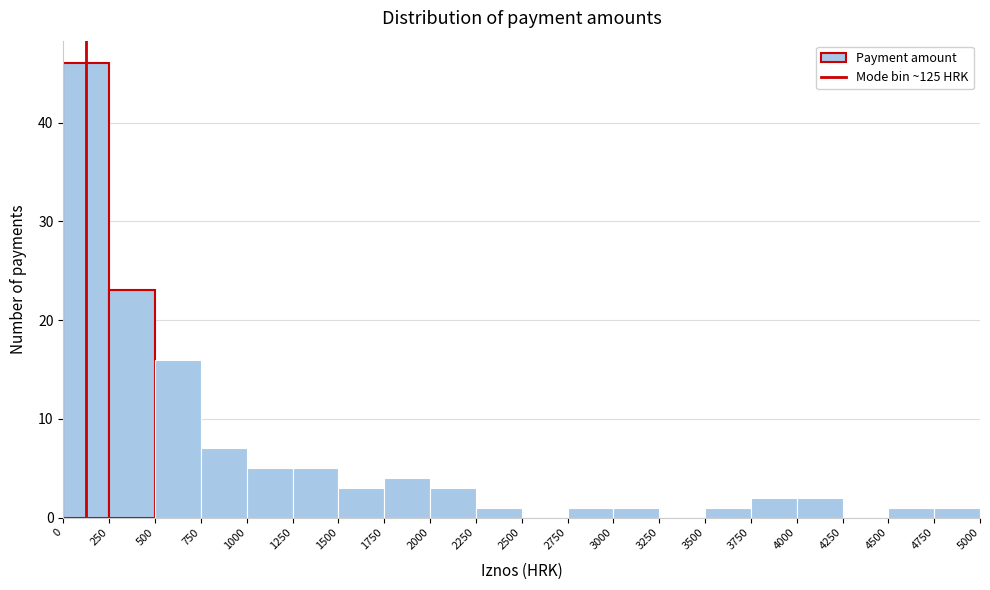

Reading left to right, list every bar in this chart as the range it spans on the x-axis followed by its height. The values are not printed on the chart, so give them approximately, as read against the axis.

0 to 250: 46
250 to 500: 23
500 to 750: 16
750 to 1000: 7
1000 to 1250: 5
1250 to 1500: 5
1500 to 1750: 3
1750 to 2000: 4
2000 to 2250: 3
2250 to 2500: 1
2500 to 2750: 0
2750 to 3000: 1
3000 to 3250: 1
3250 to 3500: 0
3500 to 3750: 1
3750 to 4000: 2
4000 to 4250: 2
4250 to 4500: 0
4500 to 4750: 1
4750 to 5000: 1